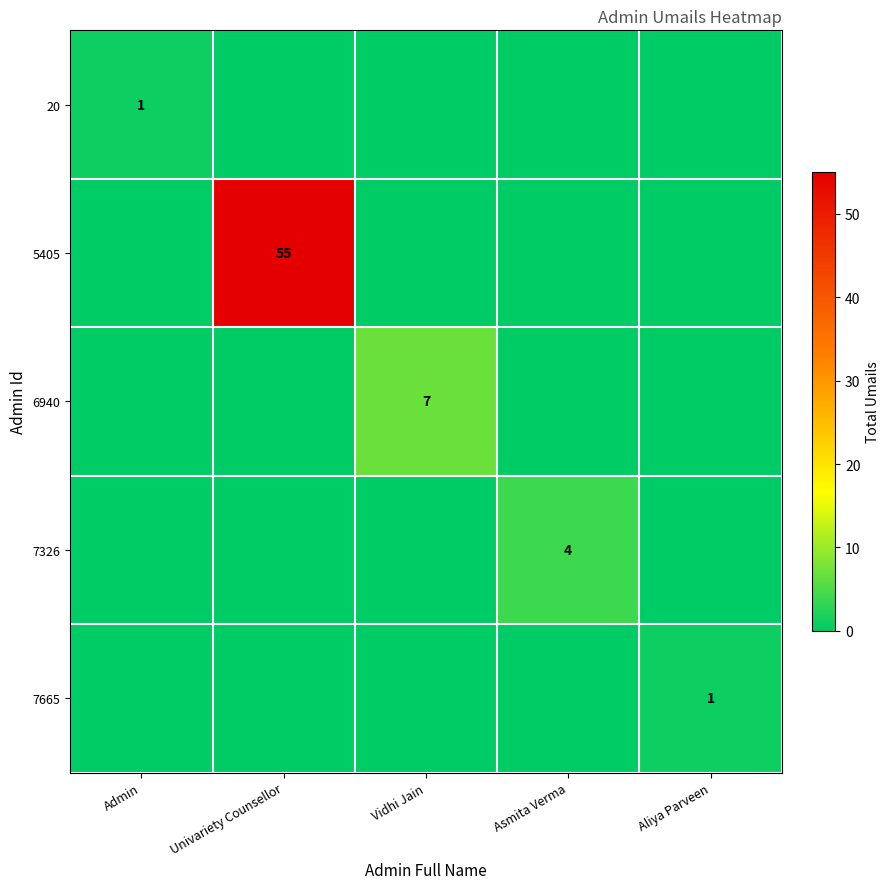

What is the total value across all series at Admin?

1